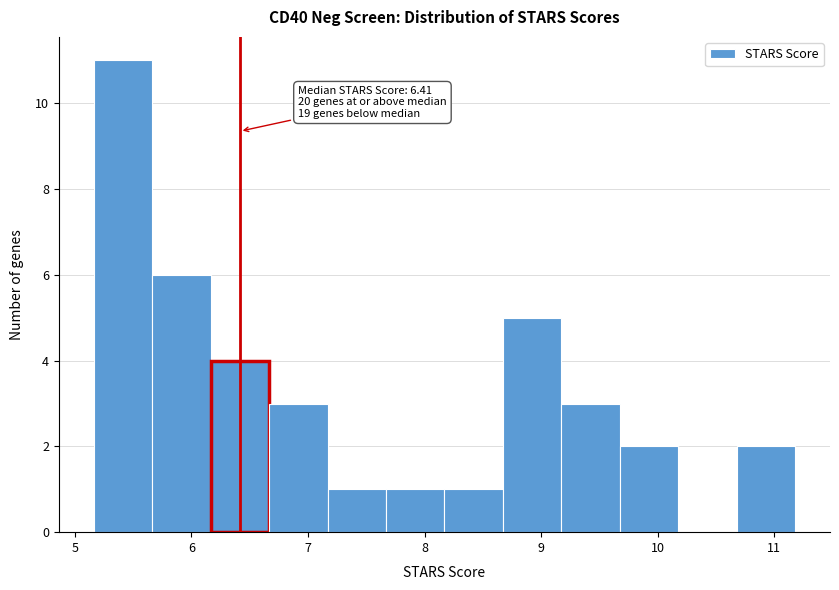

Which range on the x-axis has the tallest bar?

5.2 to 5.7